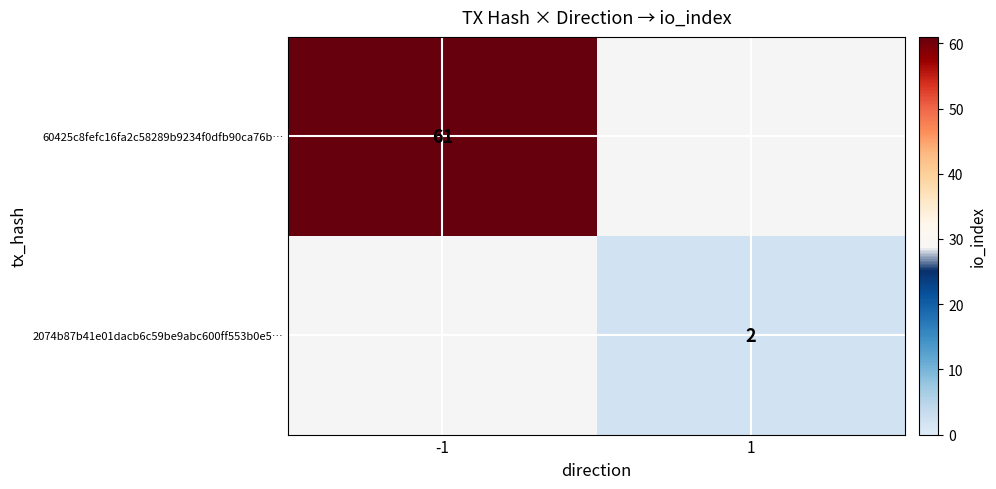

What is the maximum value shown in the chart?

61.0